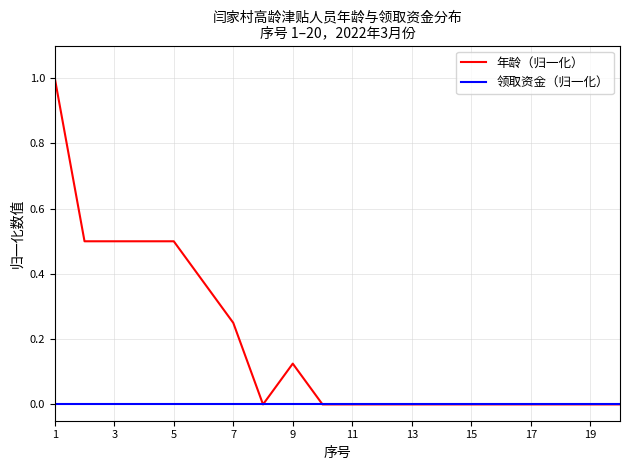

What are all the series names shown in the legend?

年龄（归一化）, 领取资金（归一化）